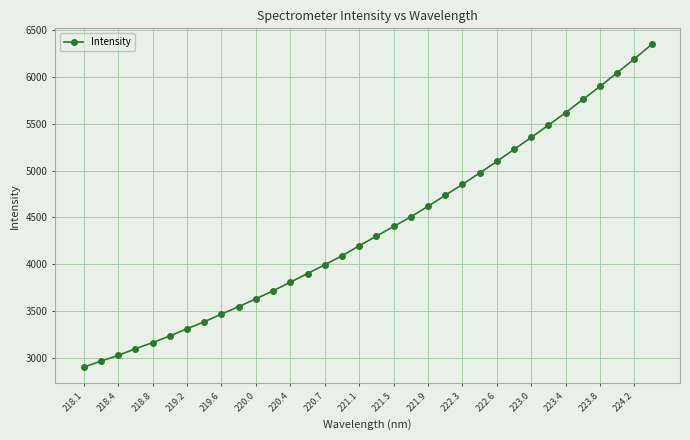

What is the difference between the maximum and second lowest values?

3388.6